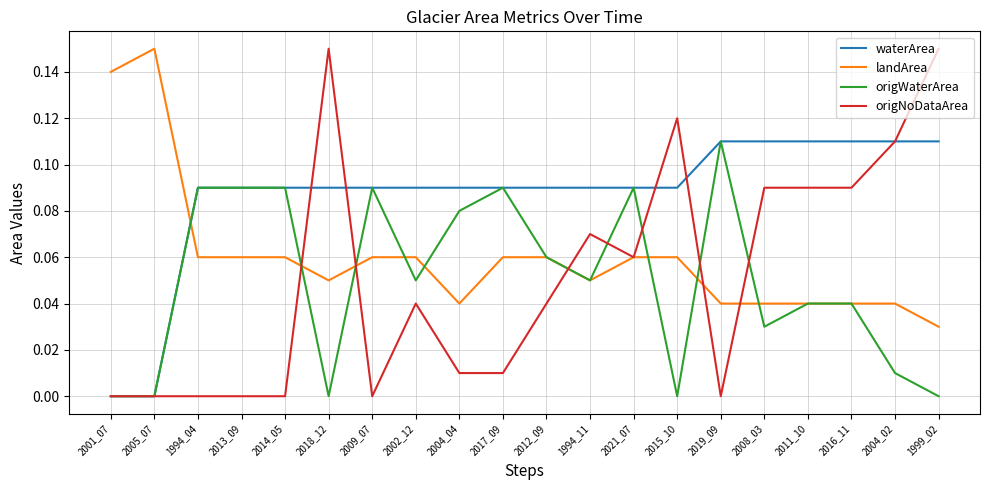

What position from the left is 2013_09?

4